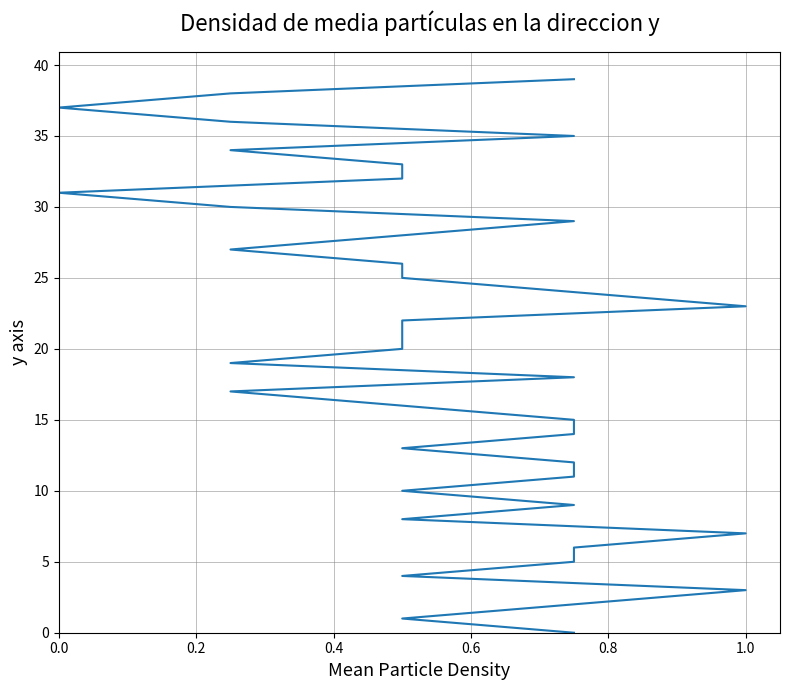

What is the sum of all values?

780